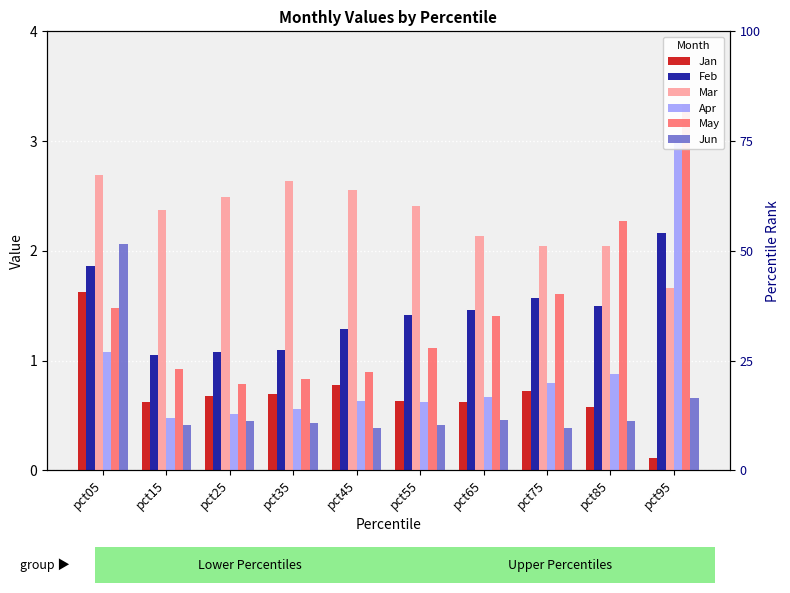

At how many categories does at least one series exceed 1?

10